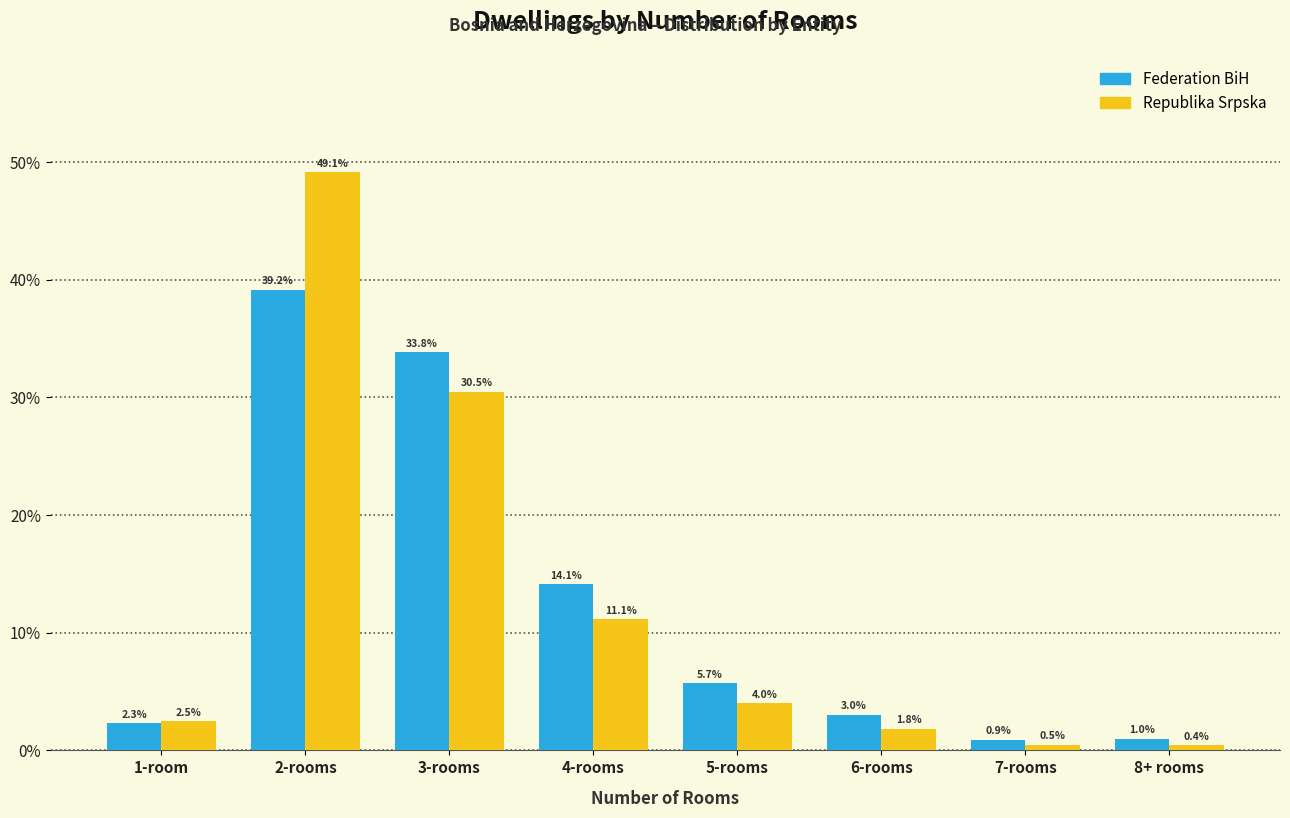

Reading left to right, extract all data points from this chart.

Federation BiH: 2.3	39.2	33.8	14.1	5.7	3.0	0.9	1.0
Republika Srpska: 2.5	49.1	30.5	11.1	4.0	1.8	0.5	0.4